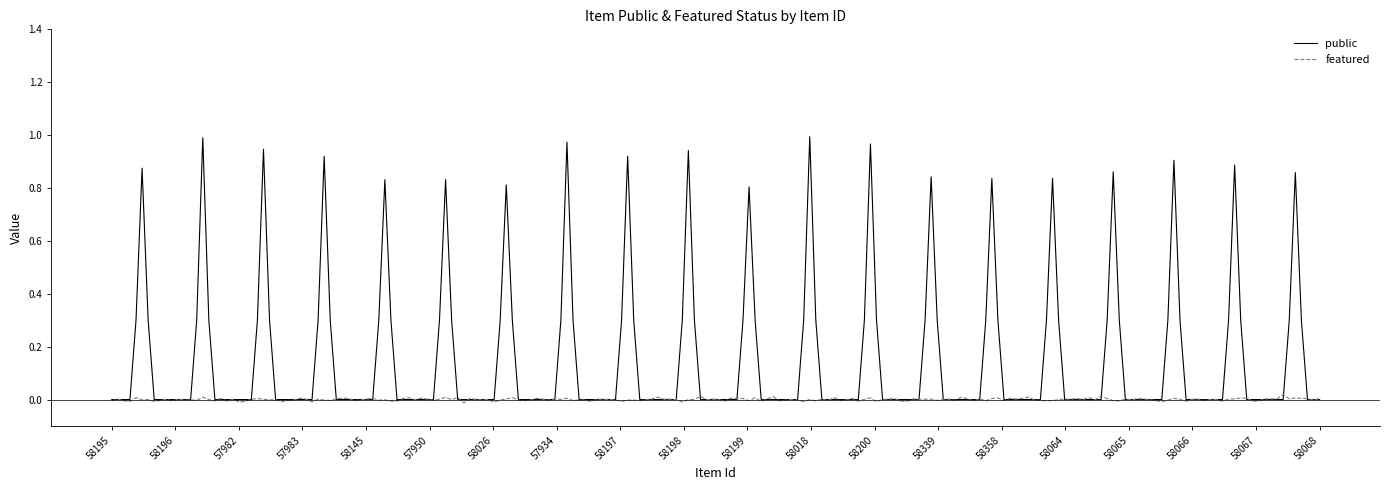

Rank the series by their average value, from lowest to highest.

featured, public